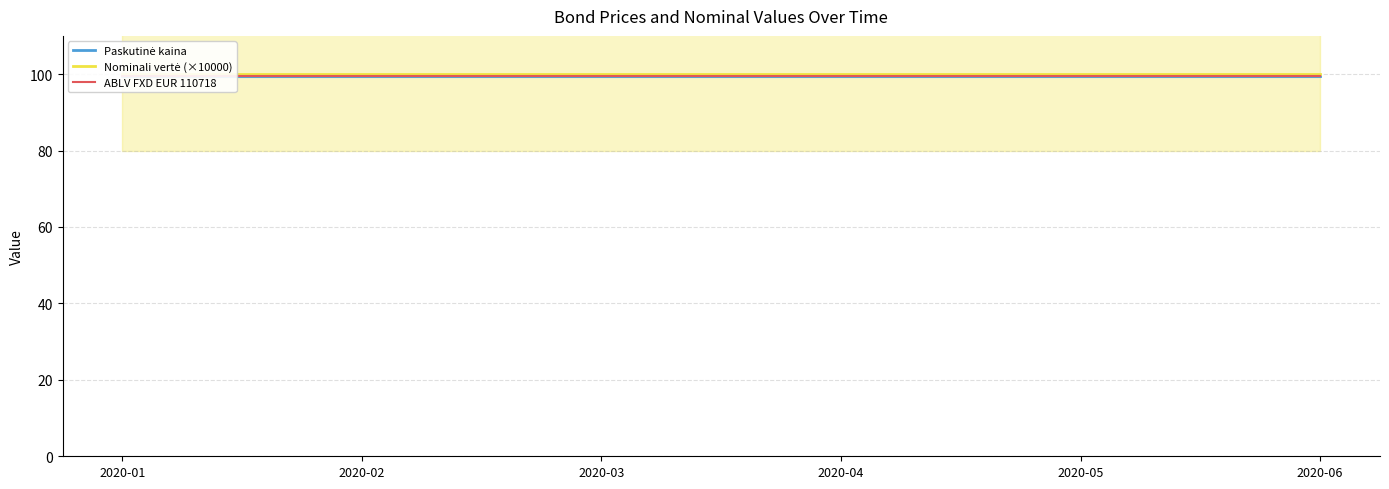

What is the value of the Paskutinė kaina point at the 3rd from the left?

99.4